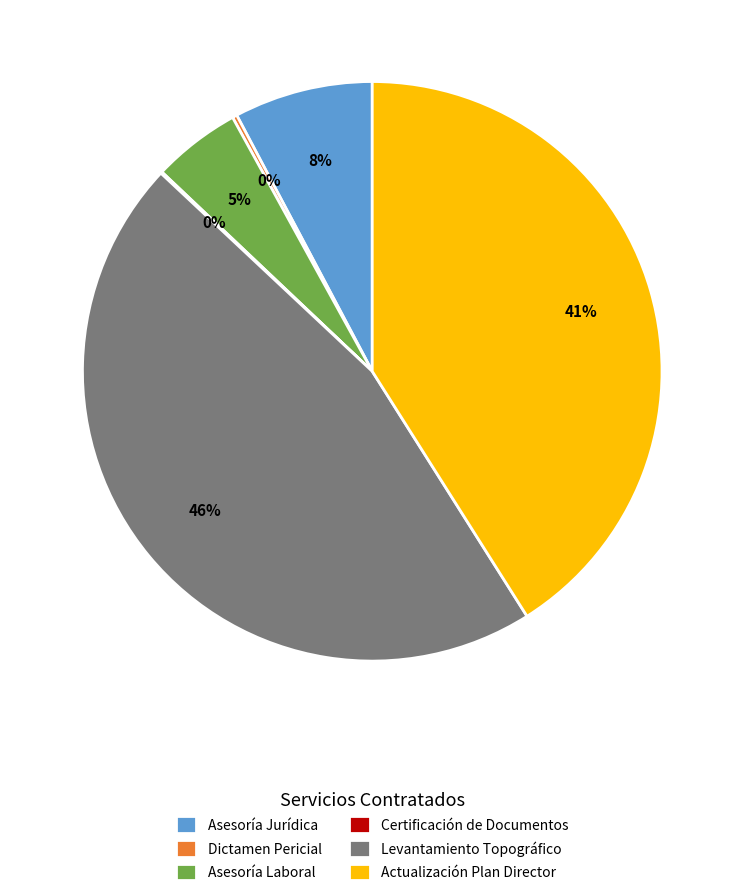

Is there any slice that represents more than half of the pie?

No